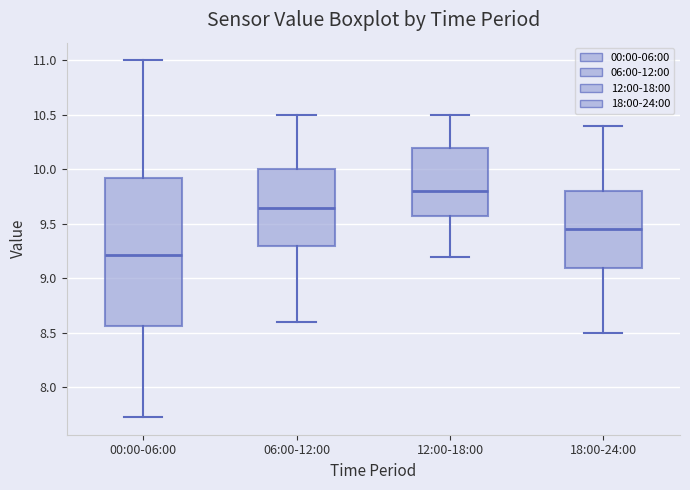

Reading left to right, transcribe this box plot: for each box, give where its median line is, the range the box spans, and where its two whiskers end, as read against the y-axis. The values are not printed on the chart, so give them approximately, as read against the axis.

00:00-06:00: median 9.20, box 8.55 to 9.95, whiskers 7.75 to 11.00
06:00-12:00: median 9.65, box 9.30 to 10.00, whiskers 8.60 to 10.50
12:00-18:00: median 9.80, box 9.60 to 10.20, whiskers 9.20 to 10.50
18:00-24:00: median 9.45, box 9.10 to 9.80, whiskers 8.50 to 10.40